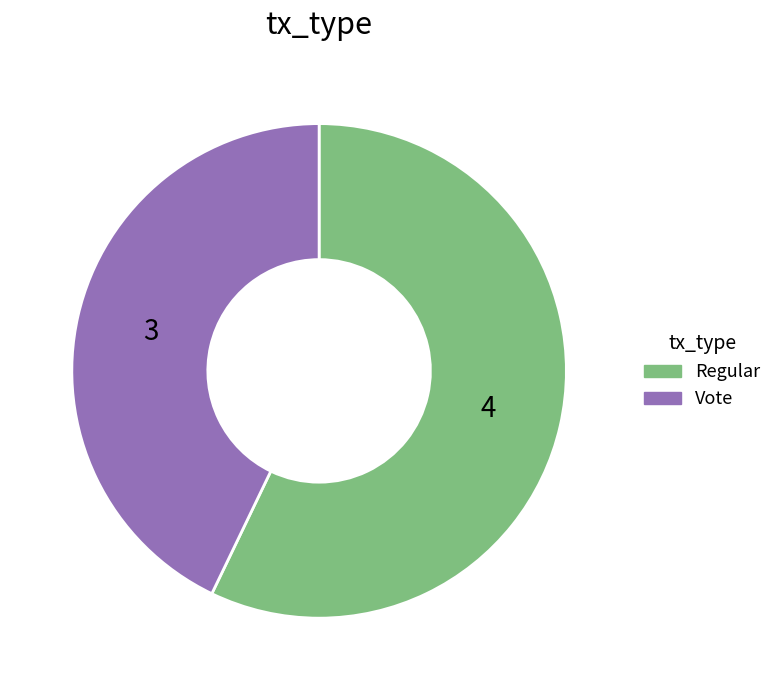

Which category has the biggest portion of the pie?

Regular